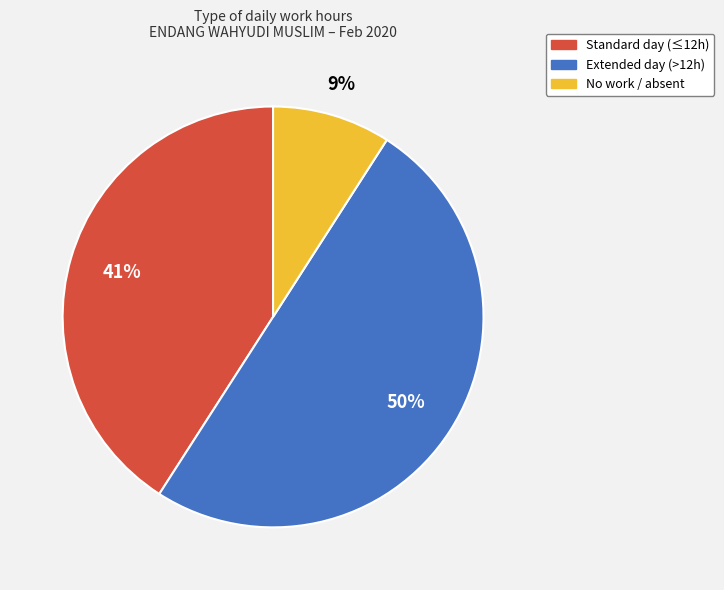

To the nearest percent, what is the average slice percentage?

33%